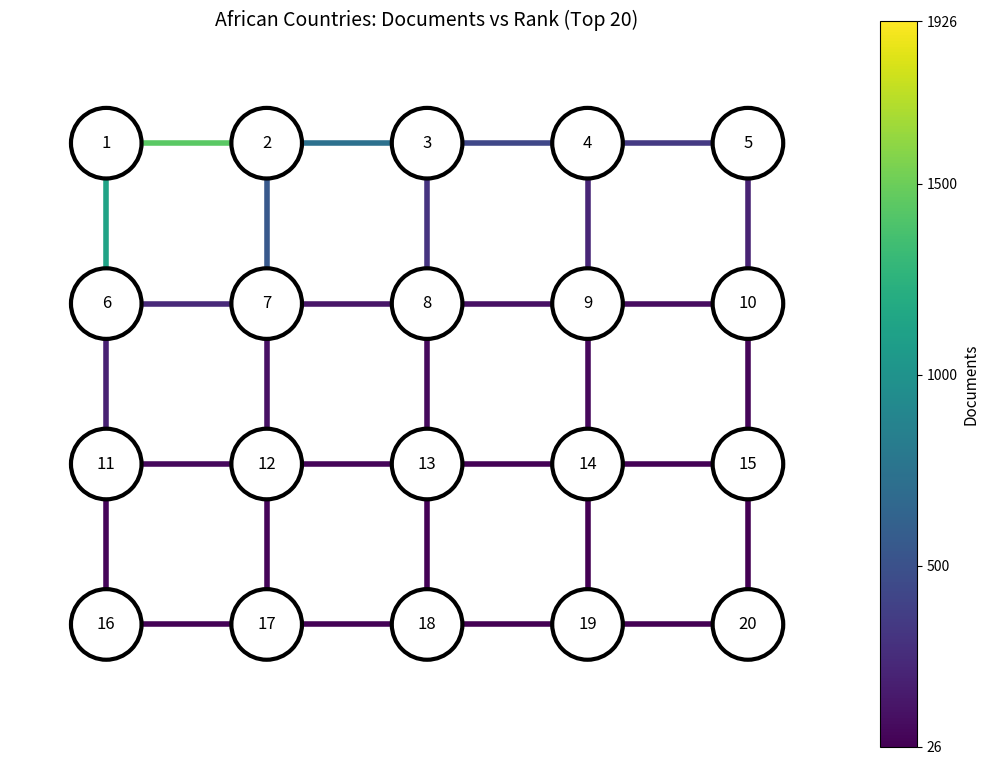

Reading left to right, transcribe all the data shown in this chart.

edge_1926.0_947.0: 3	3
edge_947.0_501.0: 3	3
edge_501.0_367.0: 3	3
edge_367.0_338.0: 3	3
edge_333.0_157.0: 2	2
edge_157.0_116.0: 2	2
edge_116.0_100.0: 2	2
edge_100.0_72.0: 2	2
edge_66.0_64.0: 1	1
edge_64.0_39.0: 1	1
edge_39.0_39.0: 1	1
edge_39.0_38.0: 1	1
edge_36.0_34.0: 0	0
edge_34.0_33.0: 0	0
edge_33.0_27.0: 0	0
edge_27.0_26.0: 0	0
edge_1926.0_333.0: 3	2
edge_947.0_157.0: 3	2
edge_501.0_116.0: 3	2
edge_367.0_100.0: 3	2
edge_338.0_72.0: 3	2
edge_333.0_66.0: 2	1
edge_157.0_64.0: 2	1
edge_116.0_39.0: 2	1
edge_100.0_39.0: 2	1
edge_72.0_38.0: 2	1
edge_66.0_36.0: 1	0
edge_64.0_34.0: 1	0
edge_39.0_33.0: 1	0
edge_39.0_27.0: 1	0
edge_38.0_26.0: 1	0